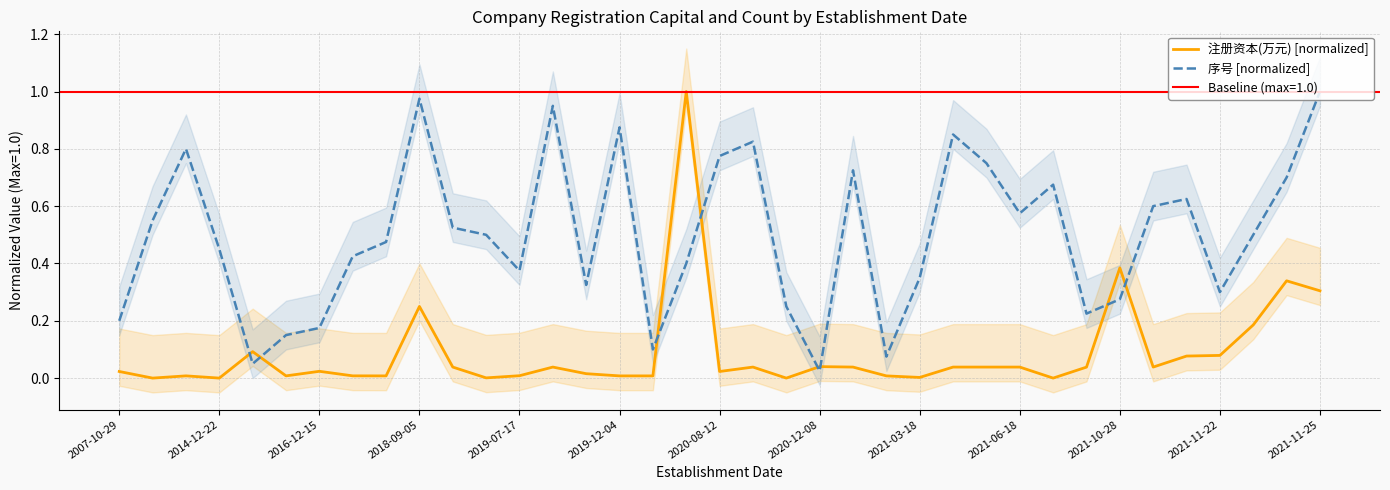

What is the average value of the 序号 [normalized] series?

0.5